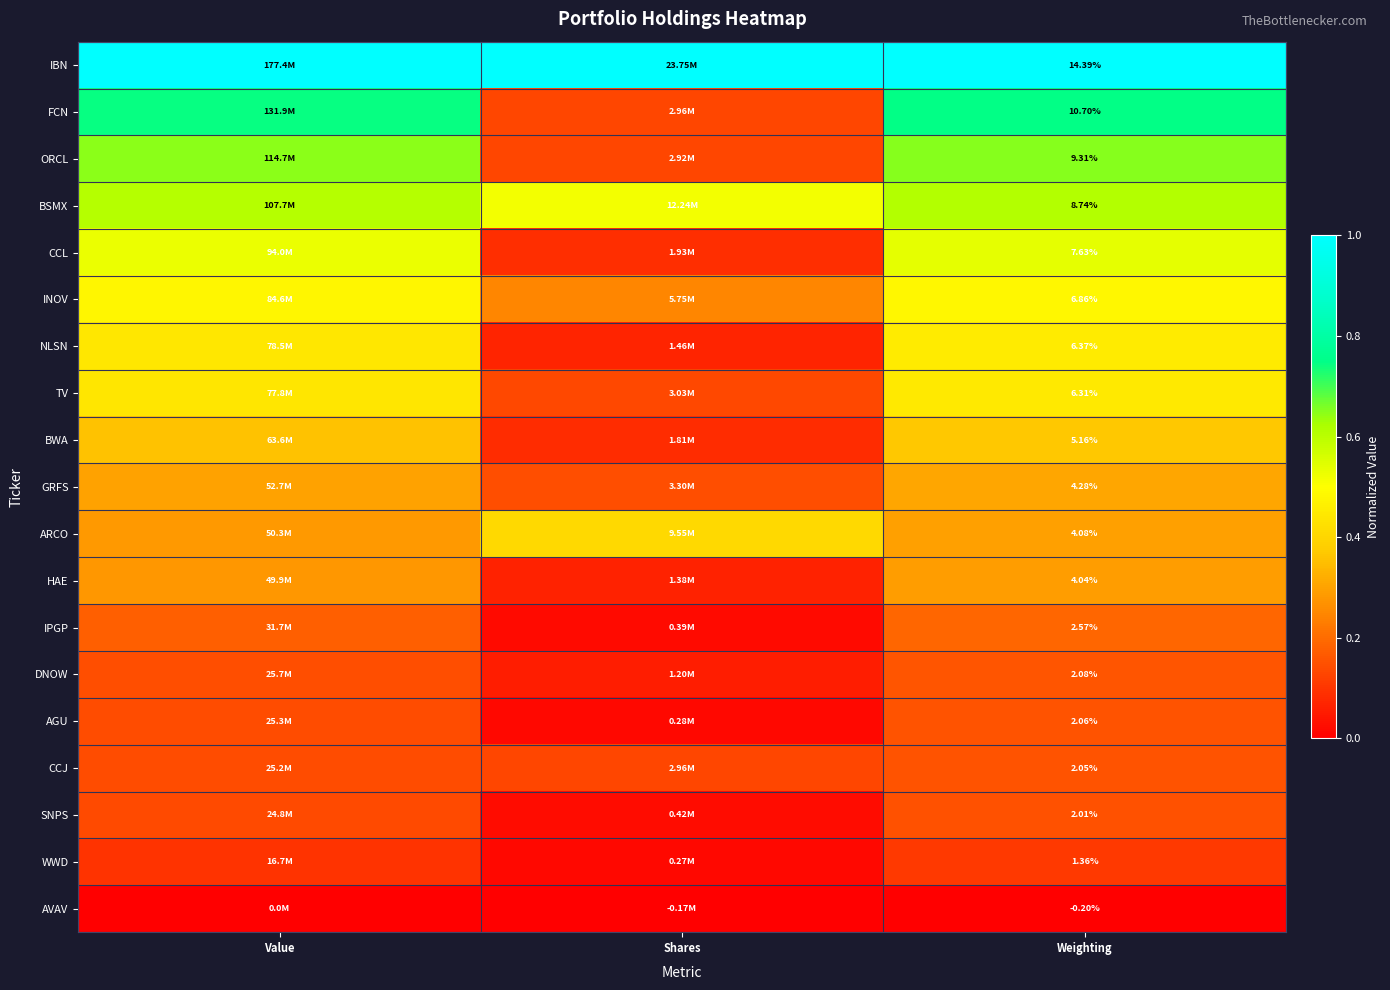

At Weighting, list the series in order from smallest to largest.

AVAV, WWD, SNPS, CCJ, AGU, DNOW, IPGP, HAE, ARCO, GRFS, BWA, TV, NLSN, INOV, CCL, BSMX, ORCL, FCN, IBN